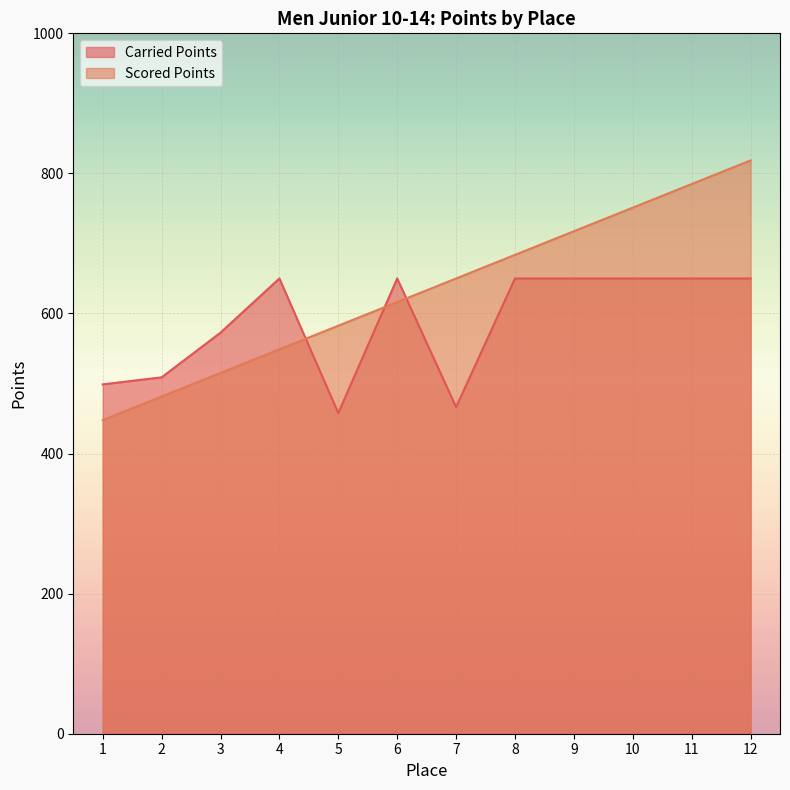

What are all the series names shown in the legend?

Carried Points, Scored Points